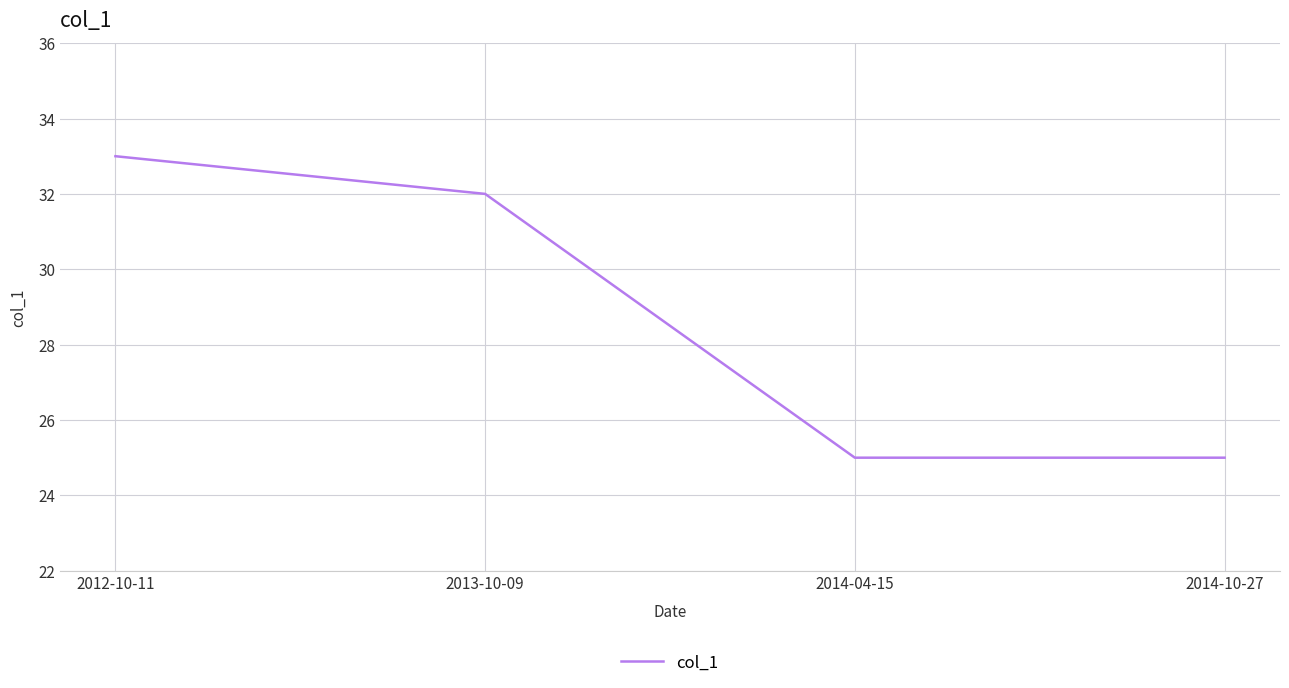

The value at 2014-10-27 is 33. True or false?

False